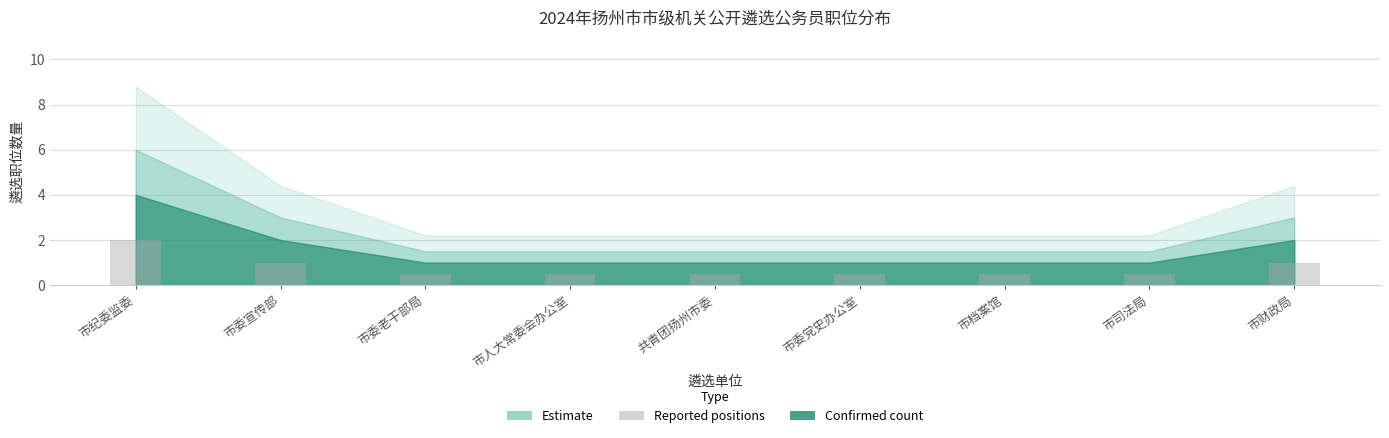

What is the difference between the maximum and minimum values?

1.5